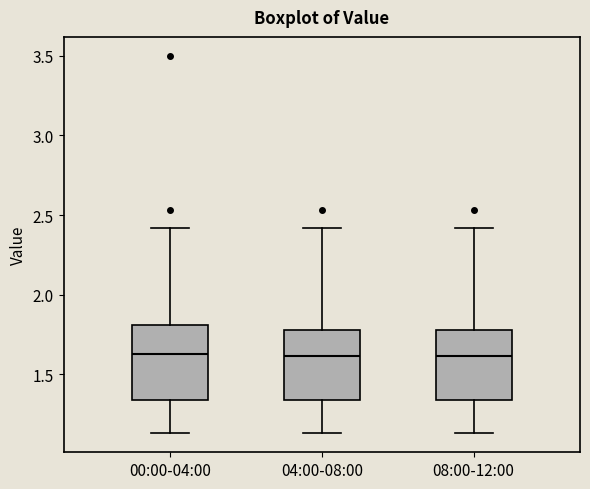

Where is the lower edge of the box for 08:00-12:00 on the y-axis? The values are not printed on the chart, so give them approximately, as read against the axis.

1.35